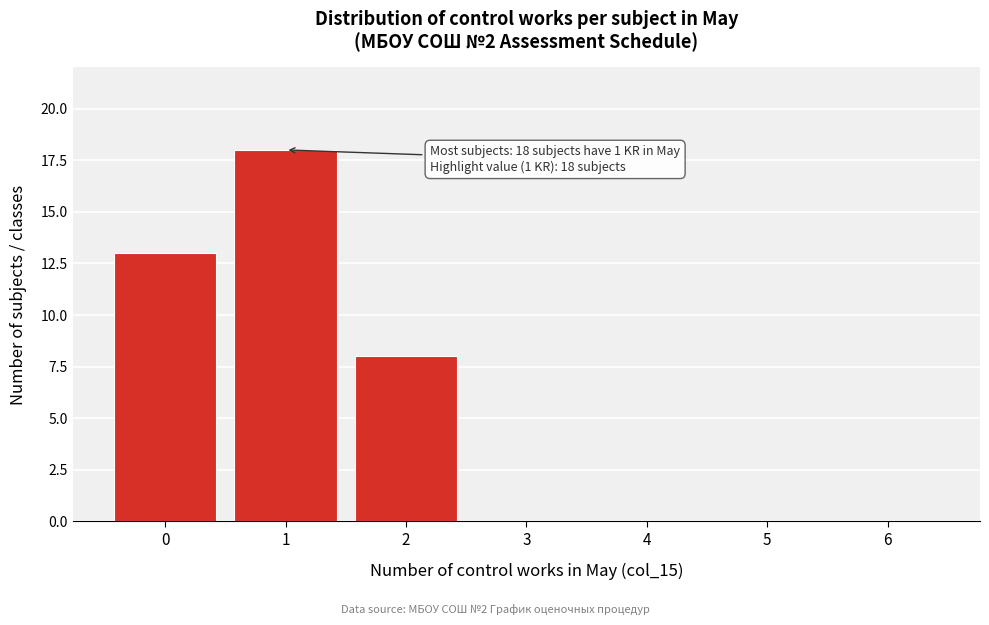

Reading left to right, transcribe all the data shown in this chart.

0=13	1=18	2=8	3=0	4=0	5=0	6=0